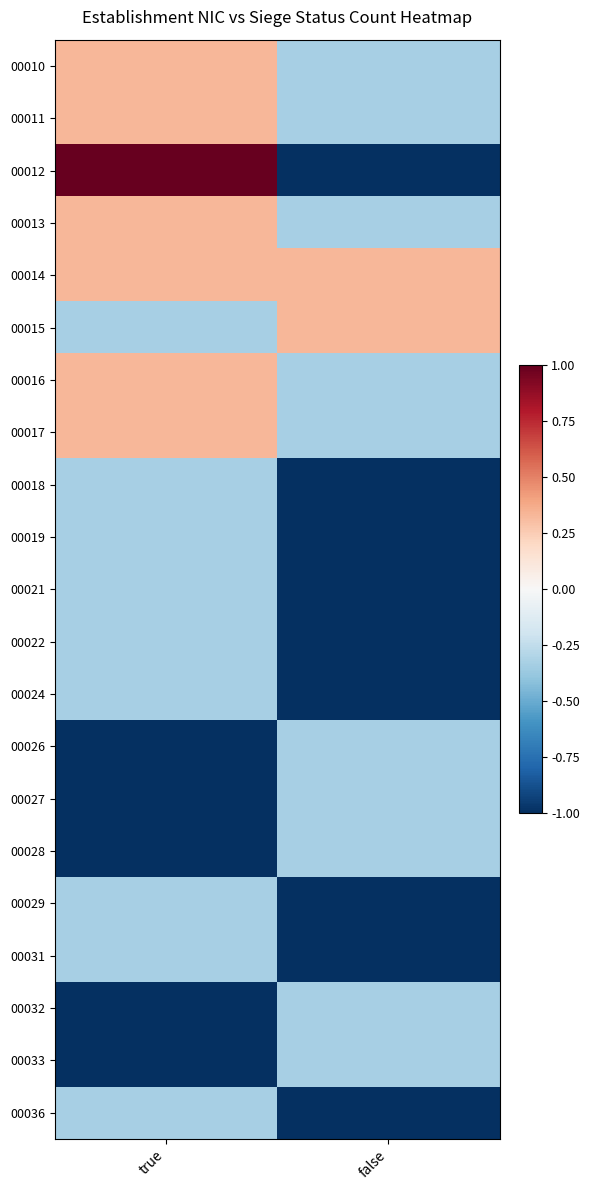

Which label corresponds to the largest value in the chart?

true